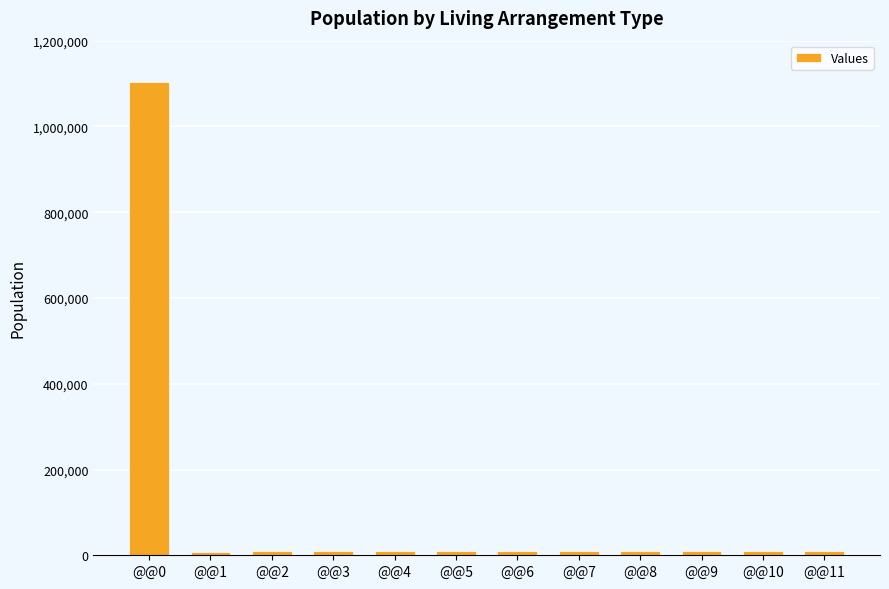

What is the sum of all values?

1211559